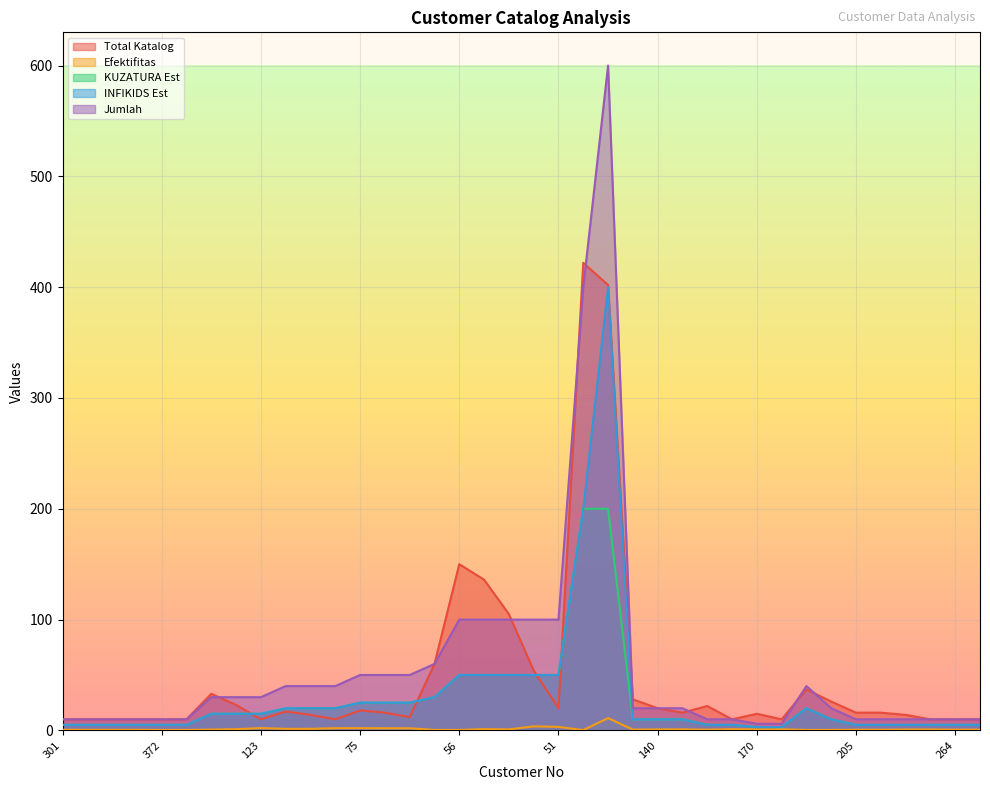

At which category does Total Katalog reach its first local peak?

99